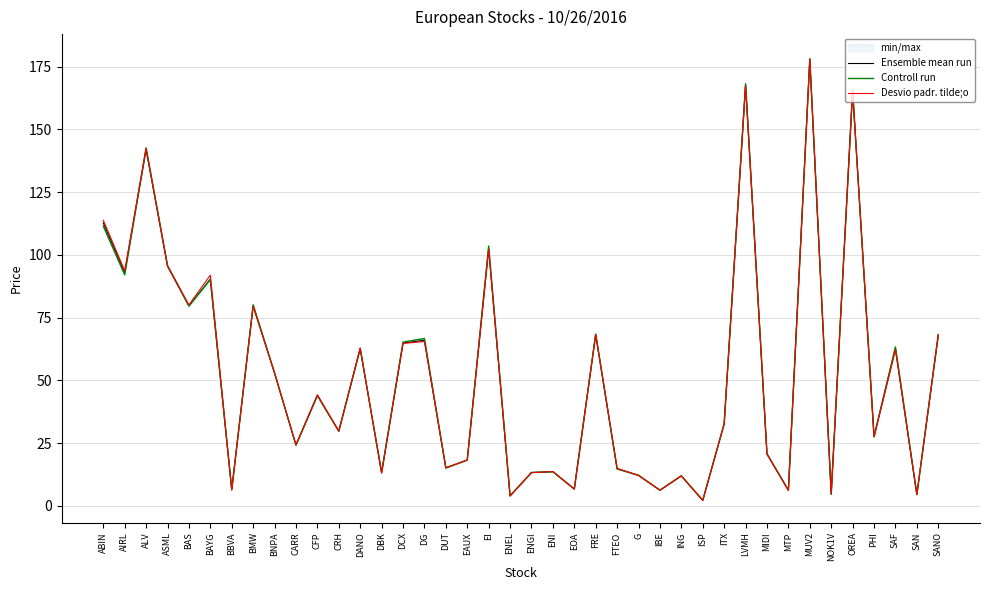

At which category is the sum across all series the highest?

MUV2